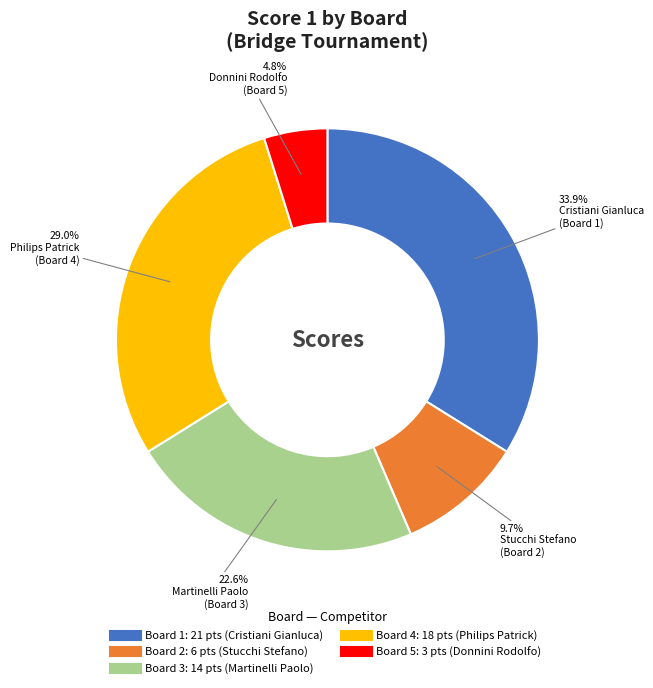

What portion of the pie excludes Board 3?

77.4%